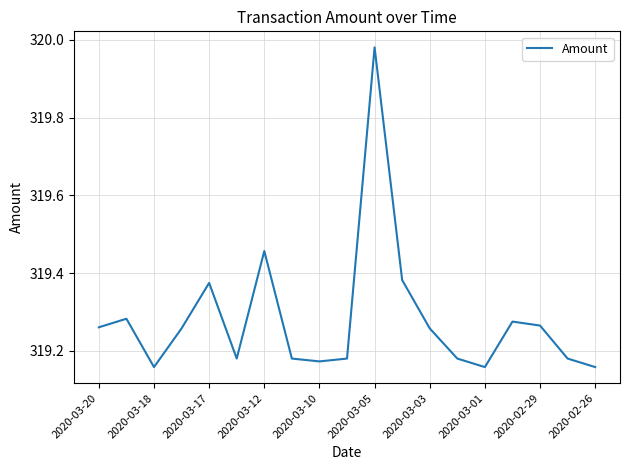

What is the difference between the maximum and minimum values?

0.8